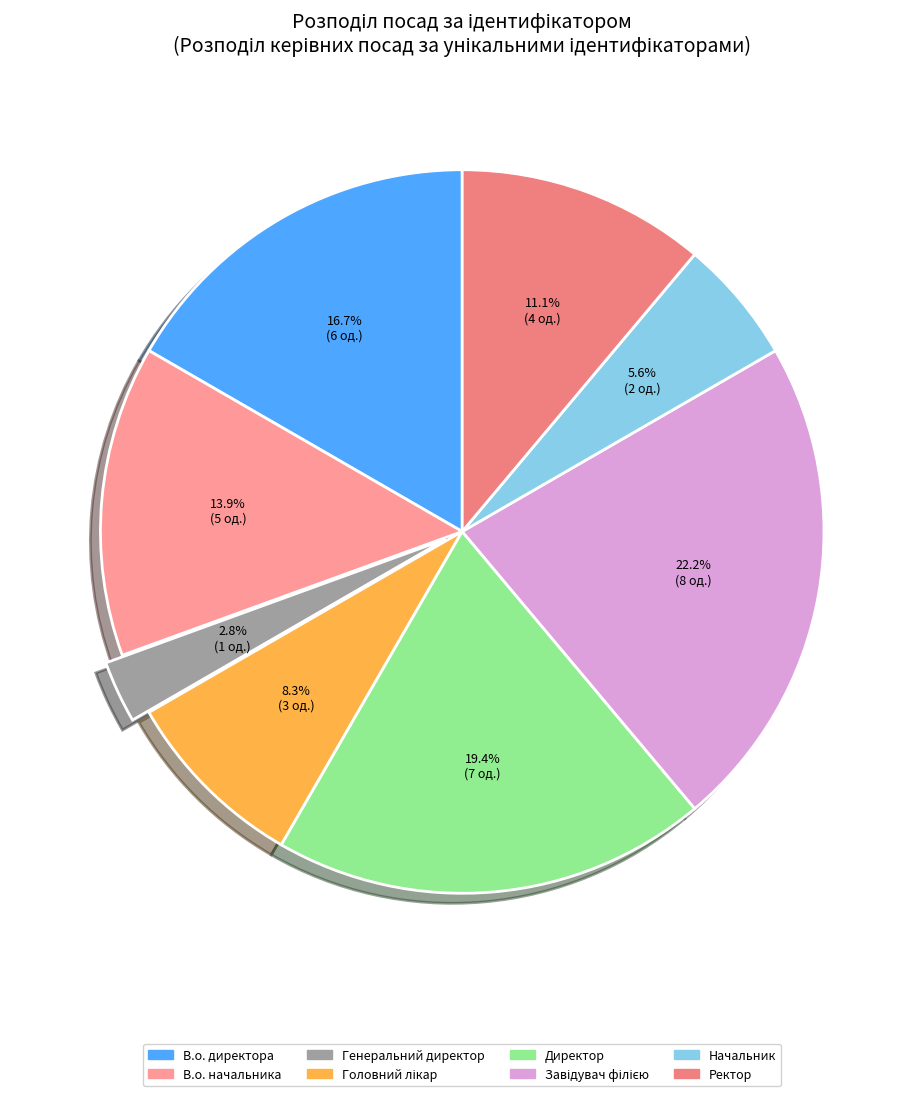

To the nearest percent, what portion does Директор represent?

19%